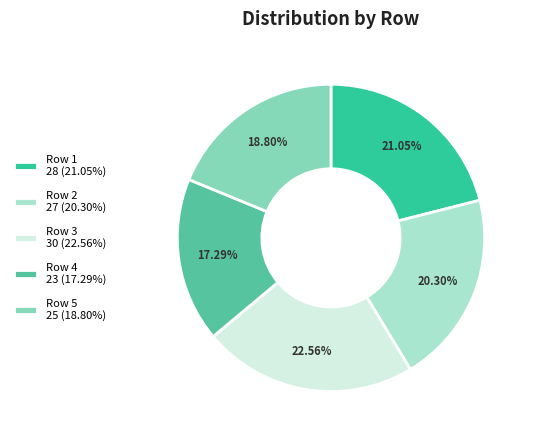

Count the number of slices in the pie.

5